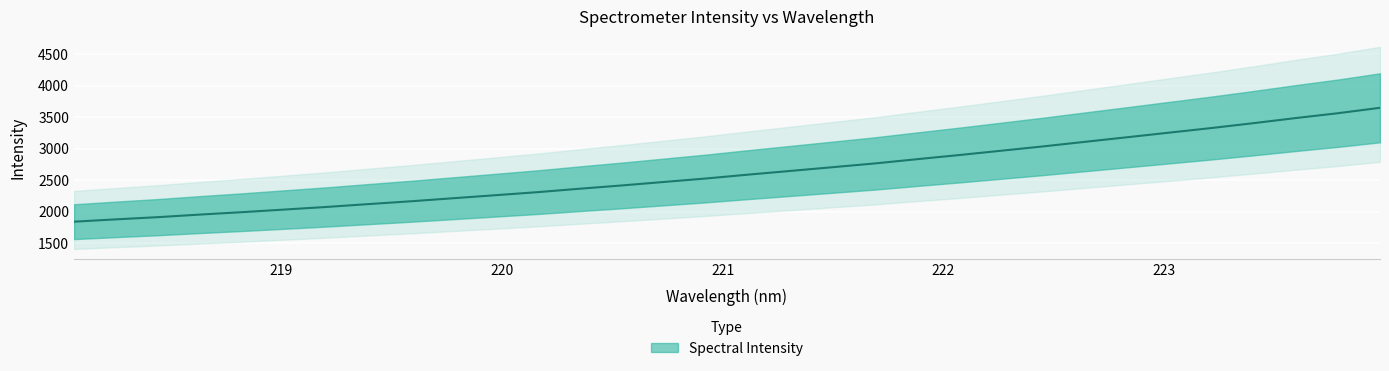

Reading left to right, what are all the values shown in this chart?

1841.8	1878.9	1914.3	1955.1	1993.4	2034.8	2076.2	2121.6	2166.1	2214.2	2262.1	2310.6	2364.9	2417.0	2472.3	2527.6	2588.7	2647.3	2706.4	2765.7	2833.0	2898.6	2967.4	3036.3	3109.4	3181.8	3255.0	3327.9	3405.1	3485.8	3562.4	3648.4